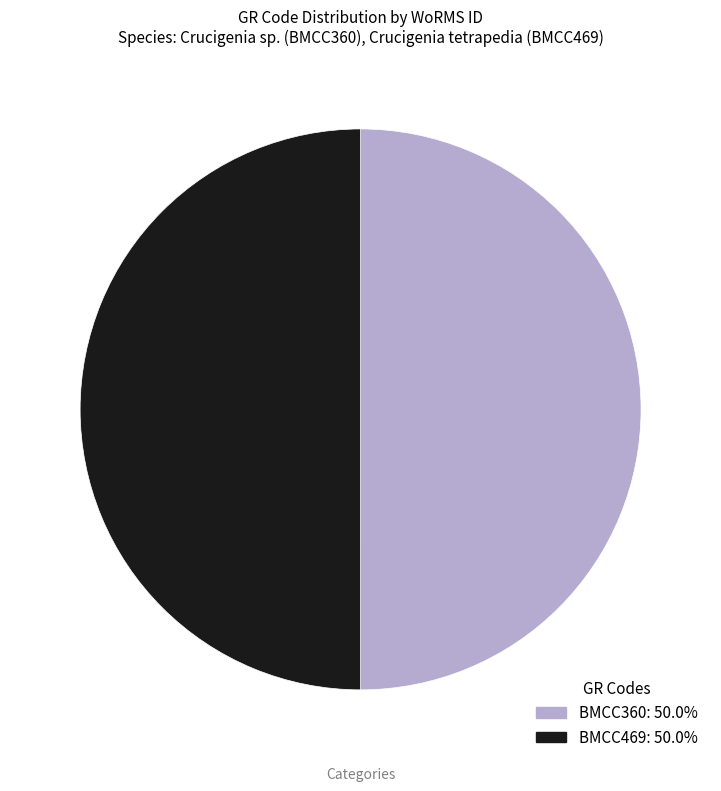

What is the ratio of the value at BMCC360 to the value at BMCC469?

1.0